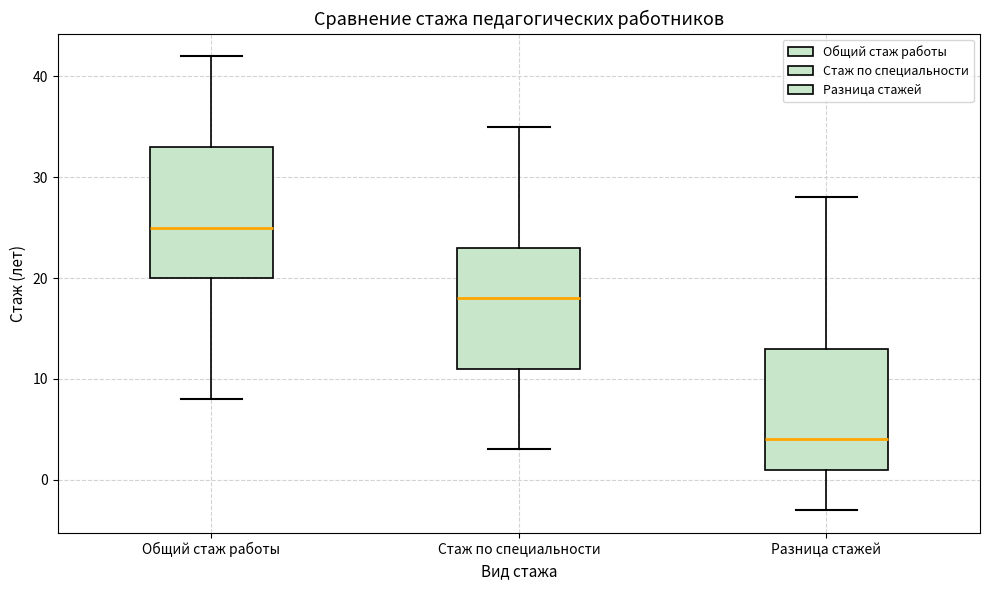

Which box has the highest median line?

Общий стаж работы